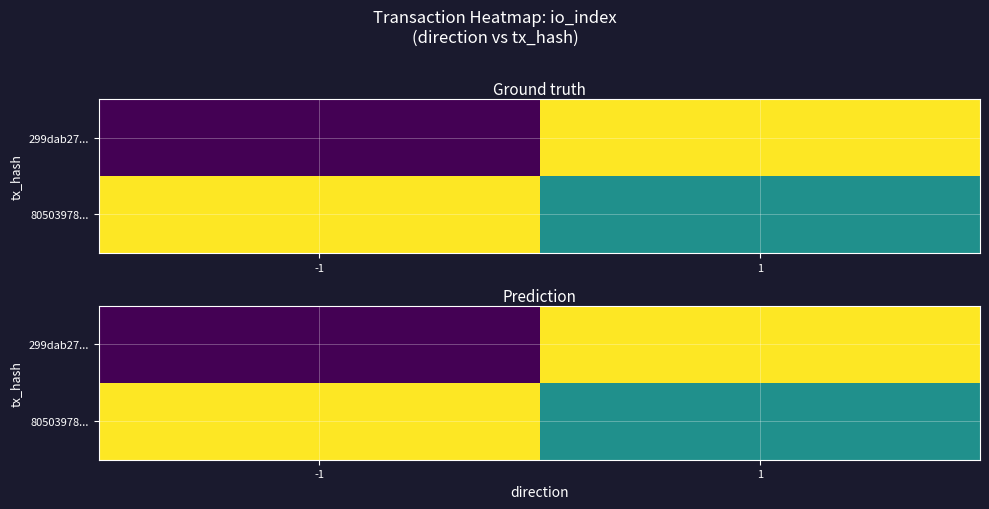

Which series has the largest total across all categories?

80503978...